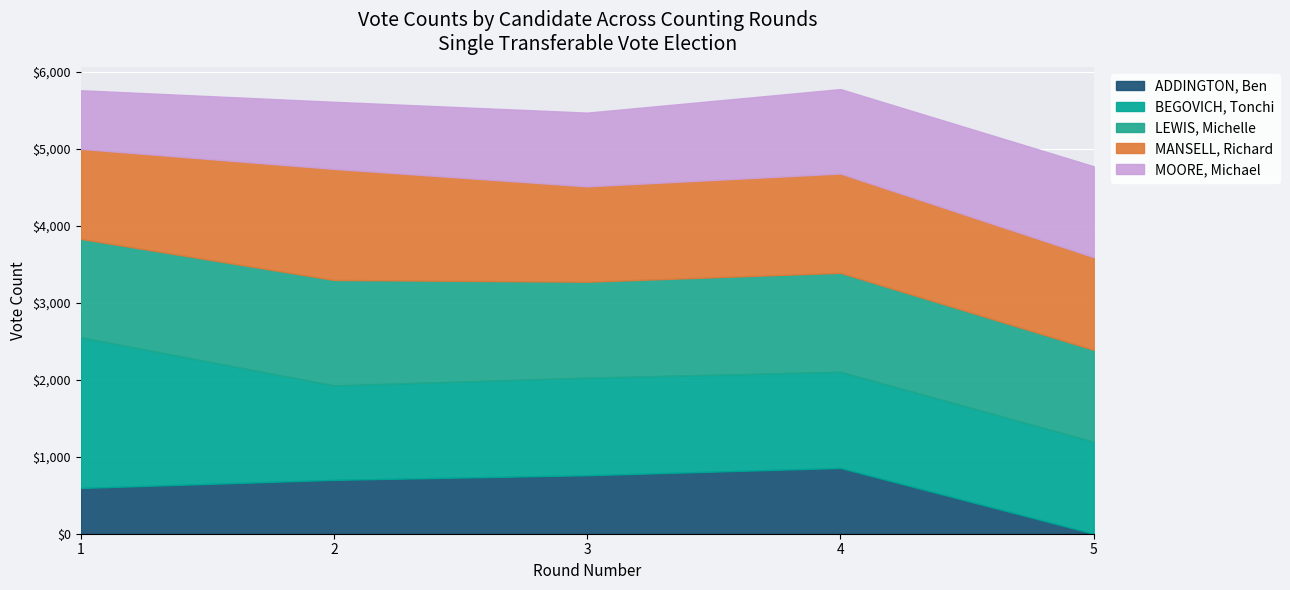

Reading left to right, extract all data points from this chart.

ADDINGTON, Ben: 1=594.0	2=699.4	3=759.4	4=853.6	5=0.0
BEGOVICH, Tonchi: 1=1956.0	2=1225.9	3=1266.7	4=1248.5	5=1194.2
LEWIS, Michelle: 1=1278.0	2=1369.5	3=1245.7	4=1285.4	5=1193.3
MANSELL, Richard: 1=1169.0	2=1442.1	3=1238.1	4=1289.3	5=1203.2
MOORE, Michael: 1=761.0	2=871.0	3=957.5	4=1096.0	5=1180.2